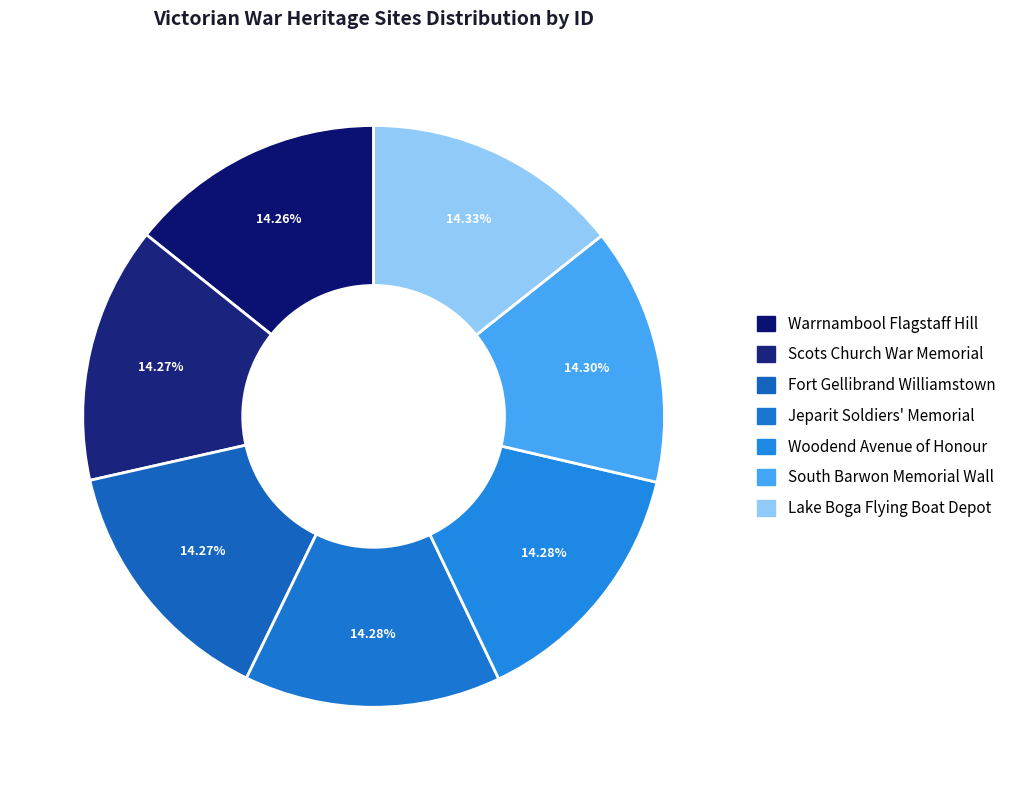

How many segments does this pie chart have?

7